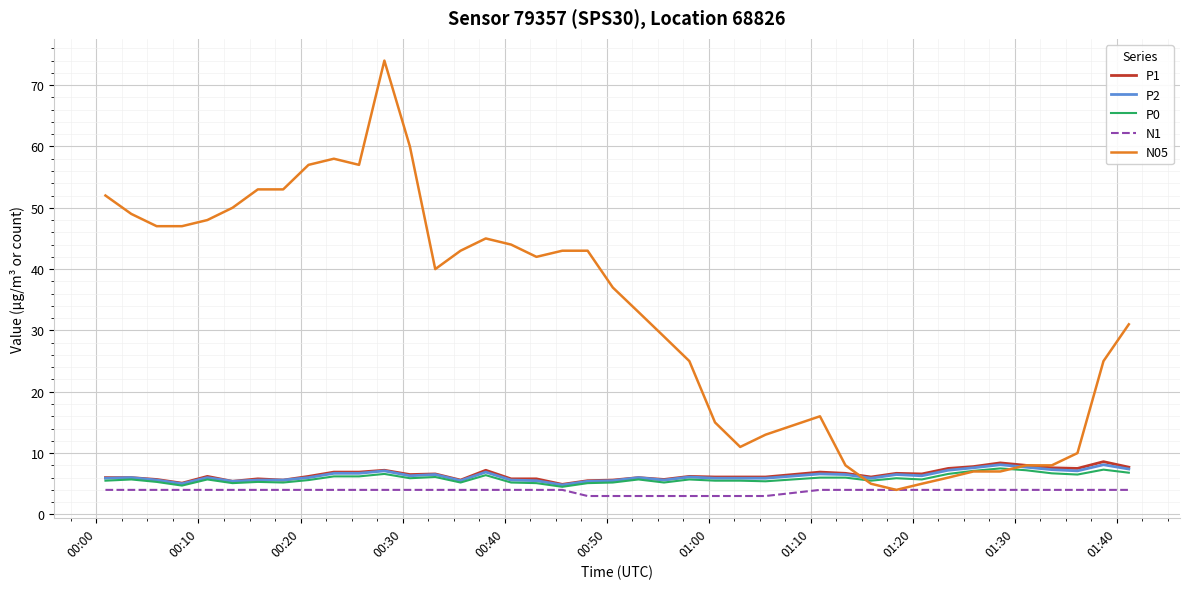

Which series has the largest range (max minus min)?

N05